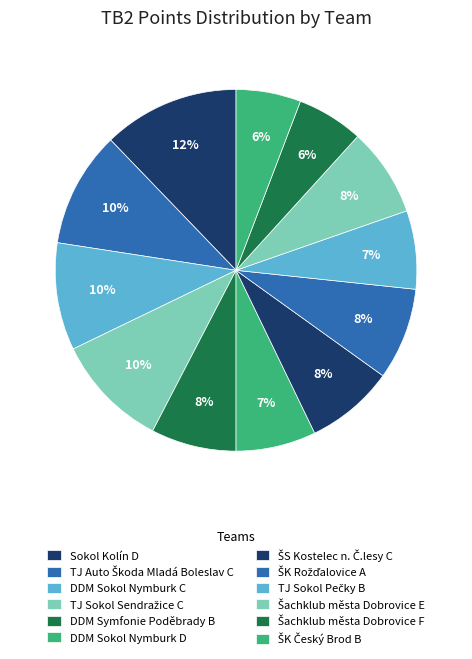

How many segments does this pie chart have?

12